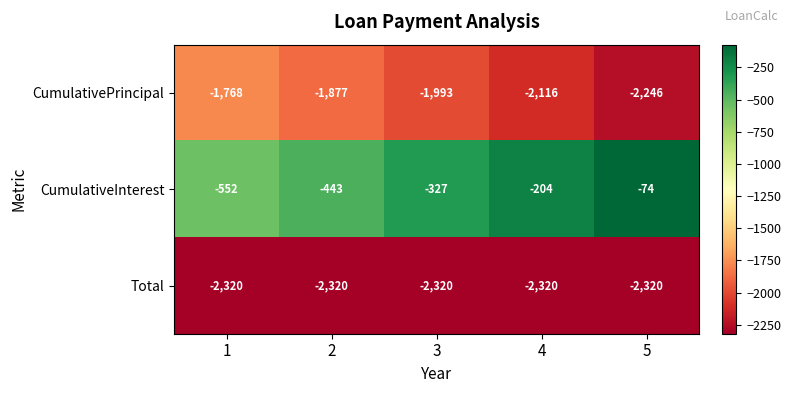

What is the minimum value shown in the chart?

-2320